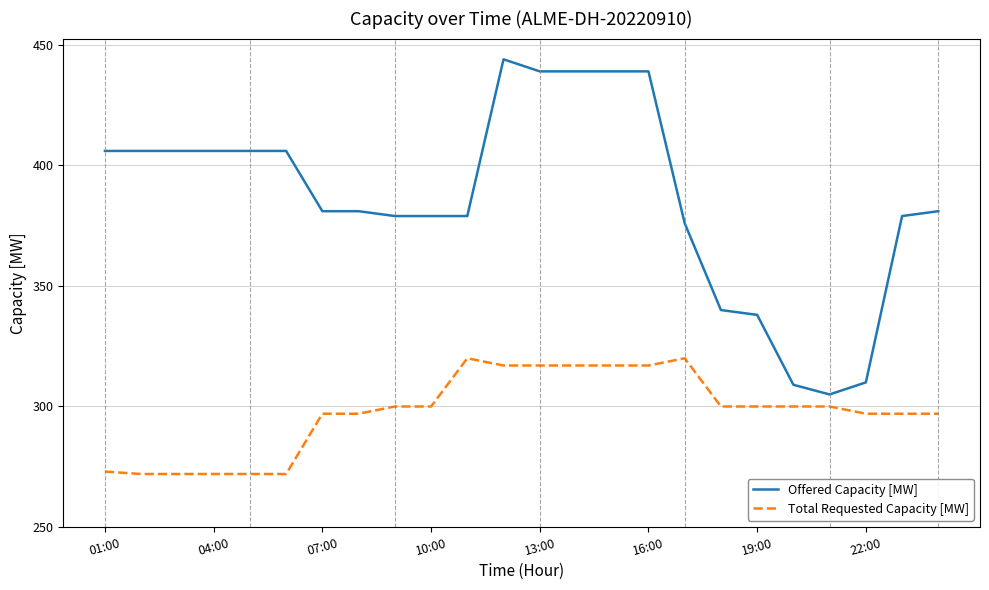

What is the maximum value for Offered Capacity [MW]?

444